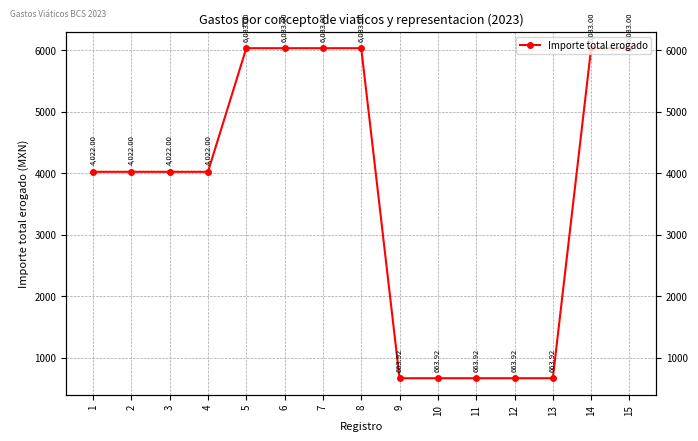

Rank the categories by value from highest to lowest.

5, 6, 7, 8, 14, 15, 1, 2, 3, 4, 9, 10, 11, 12, 13